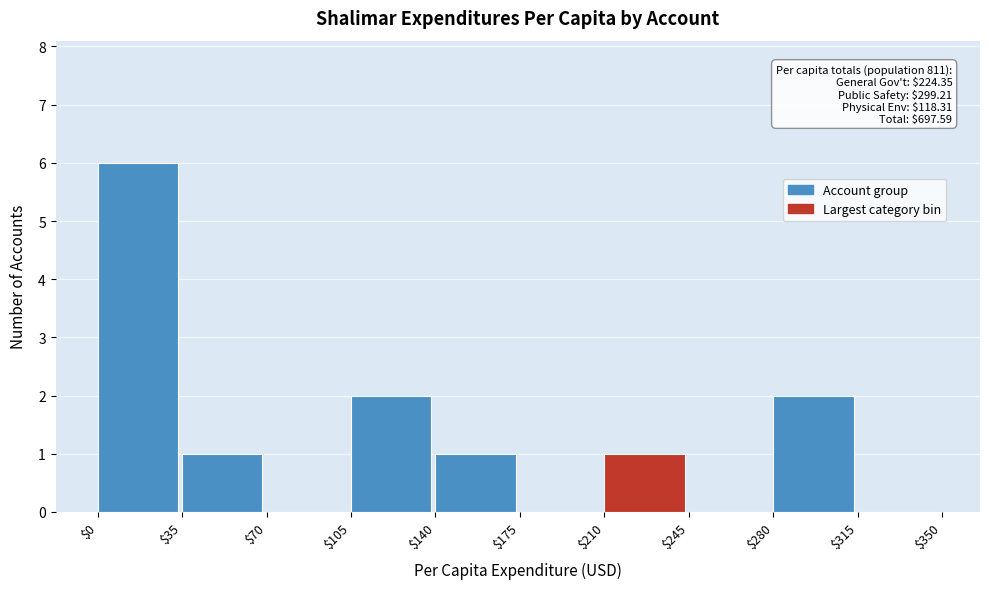

Which range on the x-axis has the tallest bar?

$0 to $35